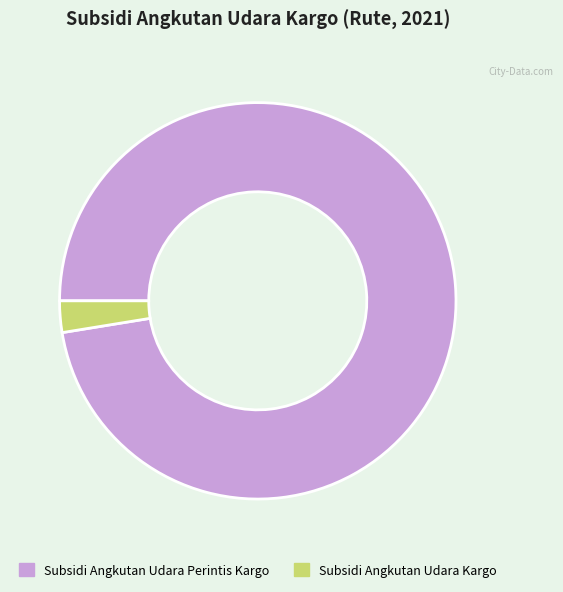

Rank the categories by value from highest to lowest.

Subsidi Angkutan Udara Perintis Kargo, Subsidi Angkutan Udara Kargo